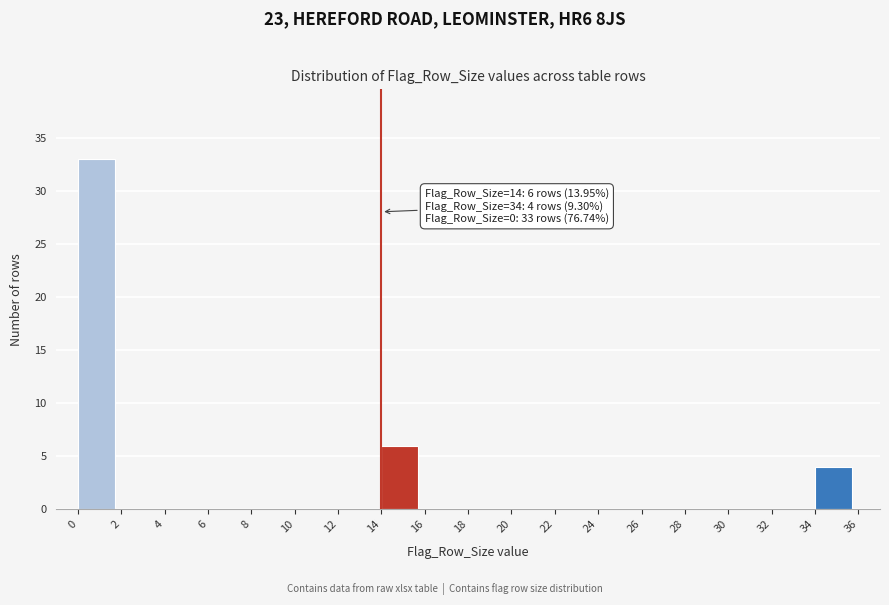

Which range on the x-axis has the tallest bar?

0 to 2